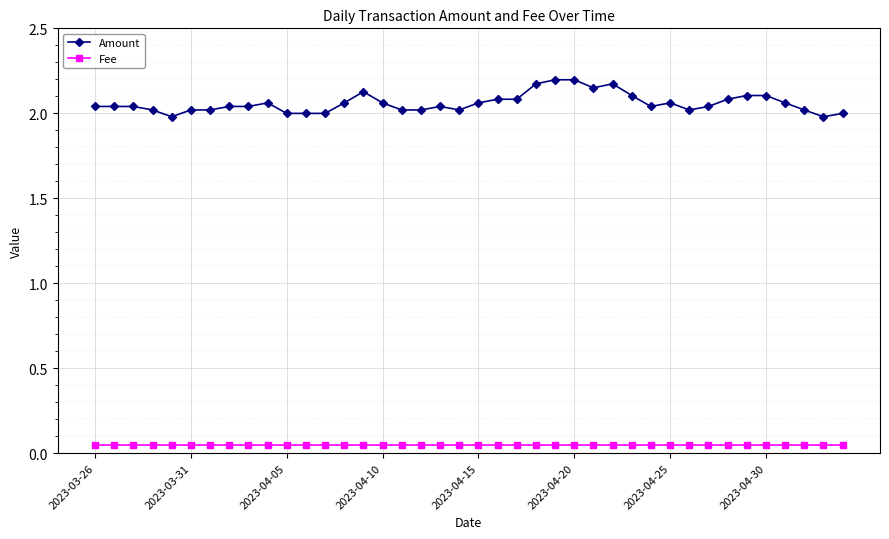

List the series in order of their peak value, highest first.

Amount, Fee